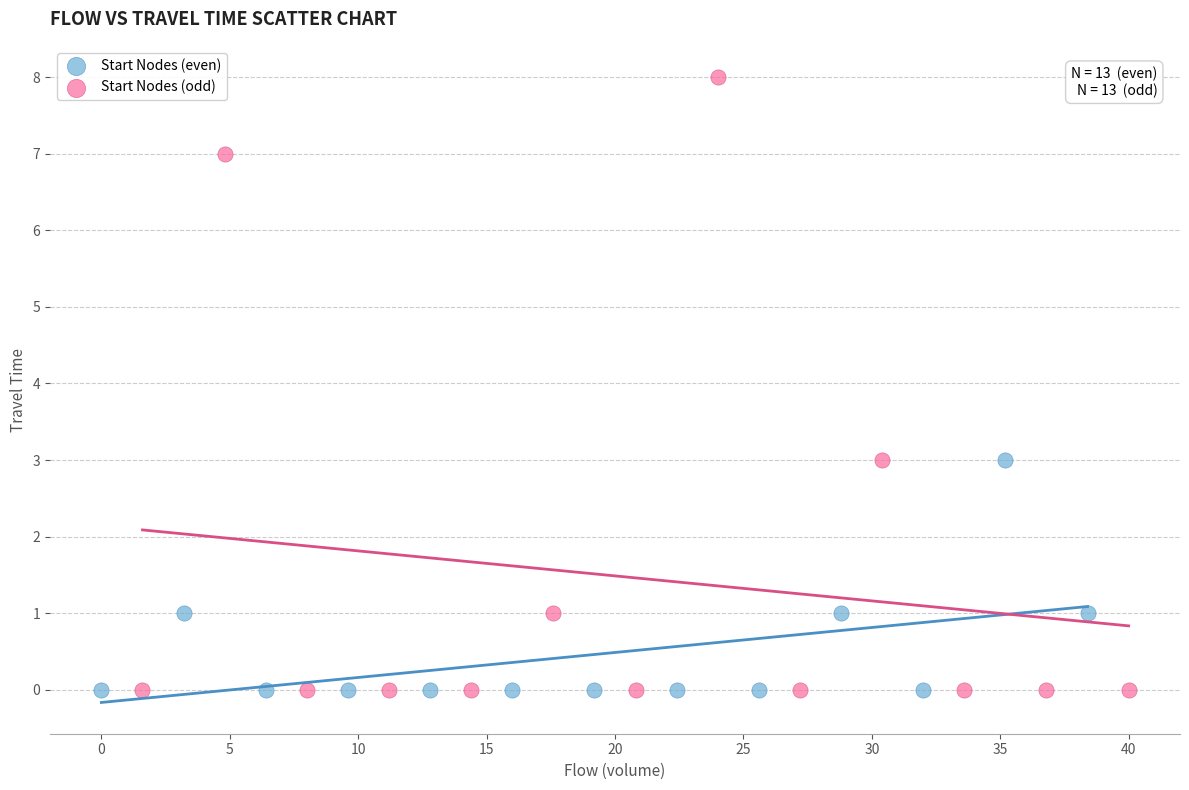

Which series has the largest Y range (max minus min)?

Start Nodes (odd)